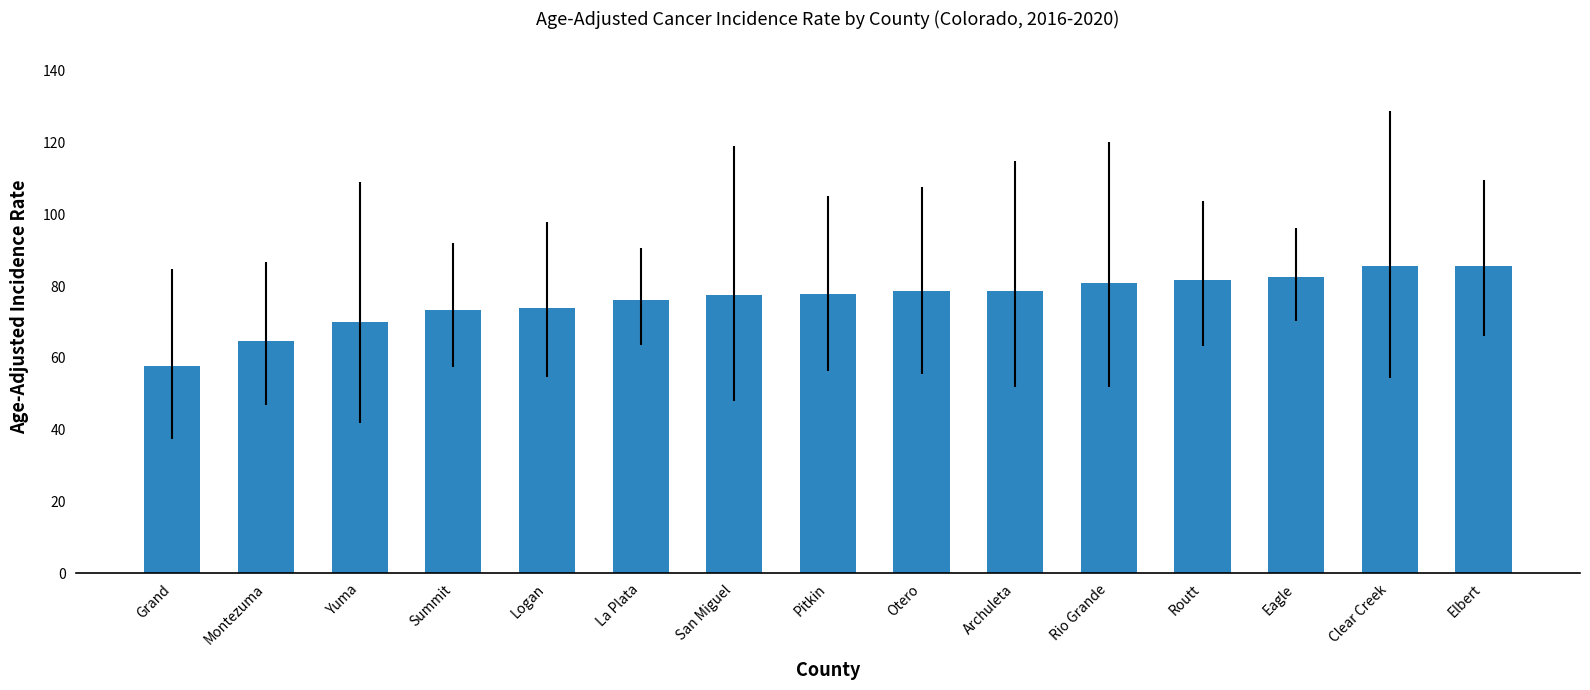

What position from the right is Grand?

15